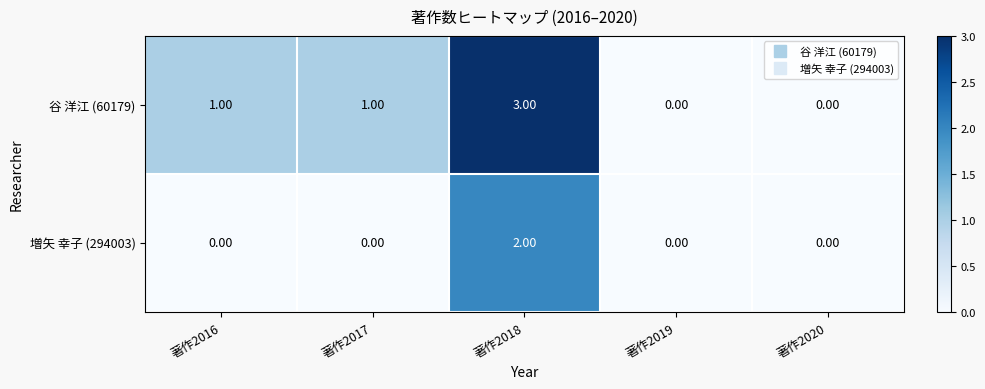

At which category is the sum across all series the highest?

著作2018